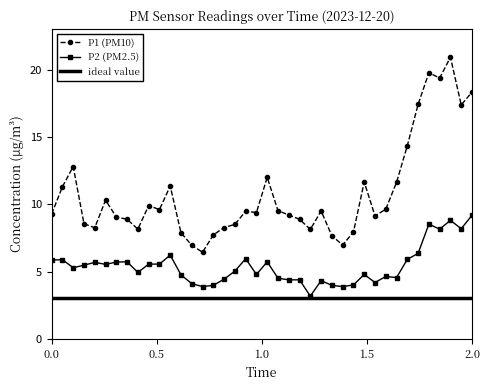

True or false: P2 and P1 intersect in this chart.

False